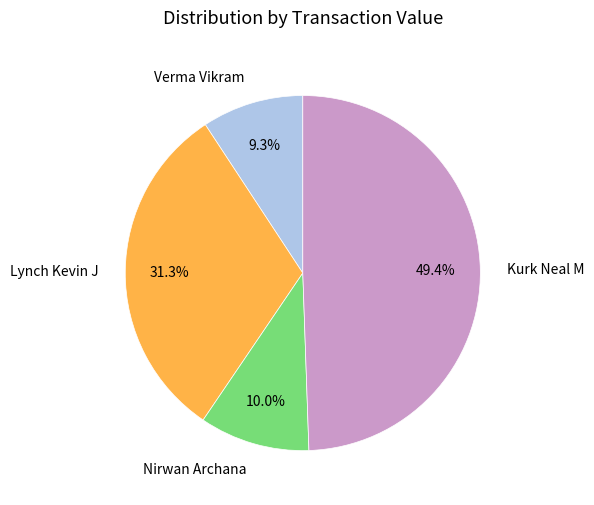

True or false: Kurk Neal M accounts for 49% of the total.

True